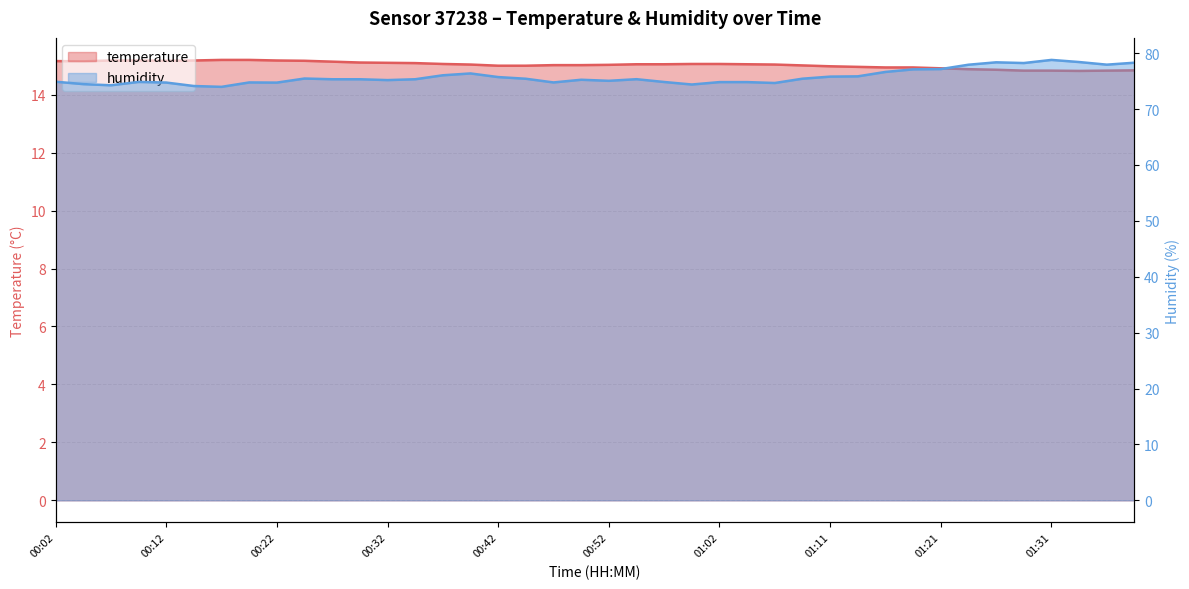

What is the value of the humidity point at the 5th from the left?

74.8